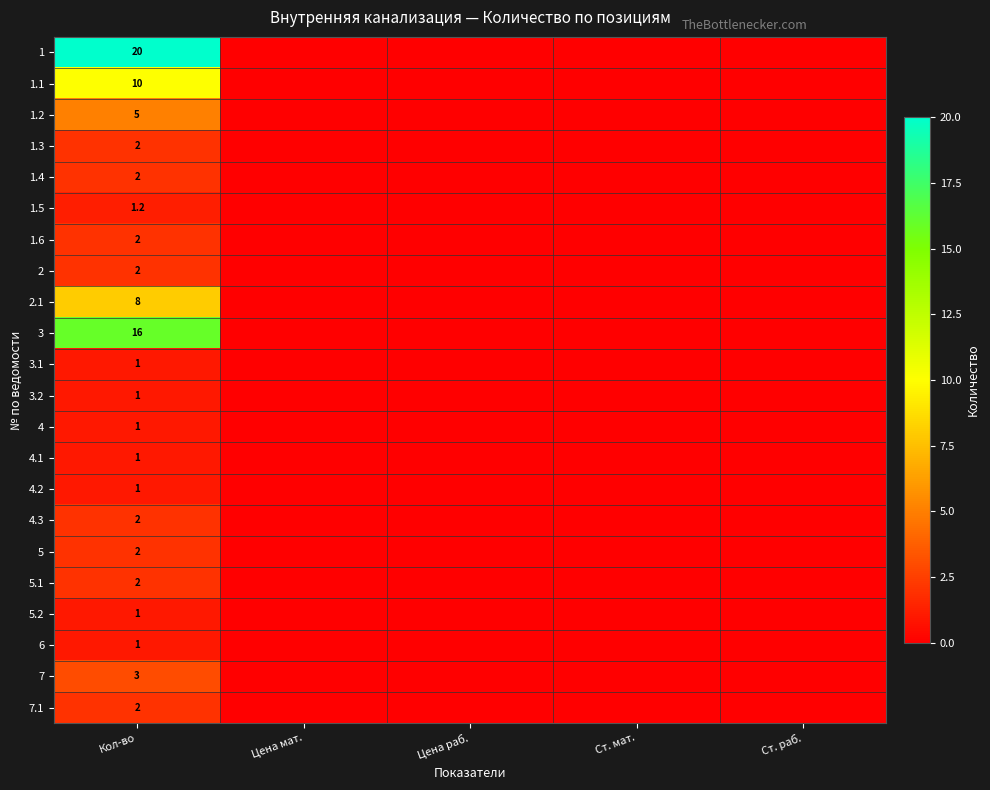

What is the total value across all series at Кол-во?

86.2